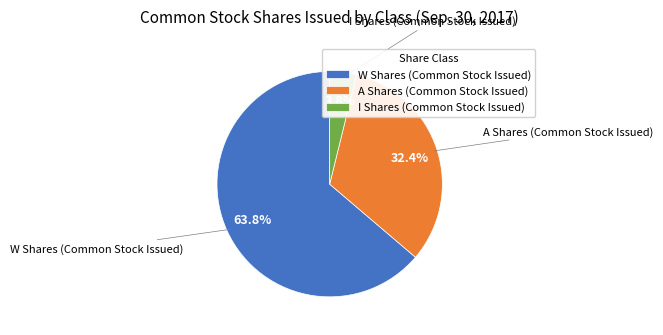

To the nearest percent, what is the difference between the largest and smallest slice percentages?

60%